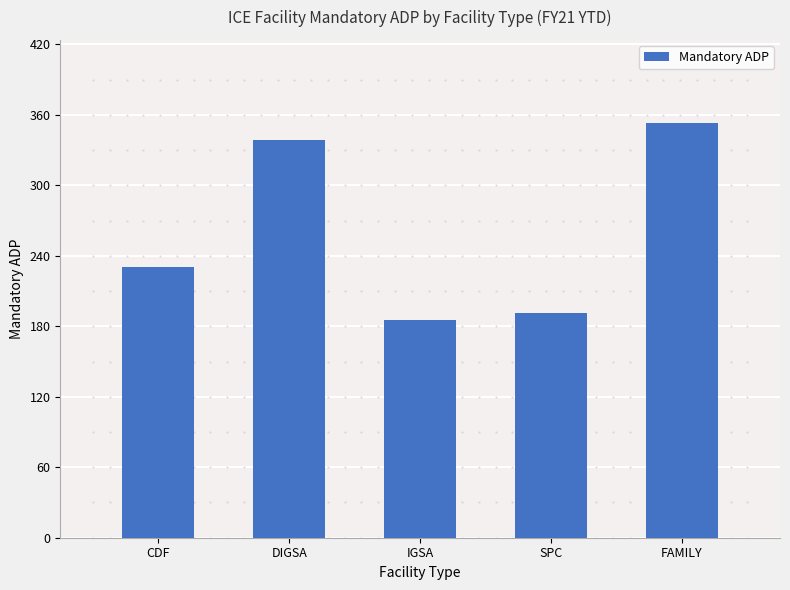

What is the label of the 4th bar from the right?

DIGSA